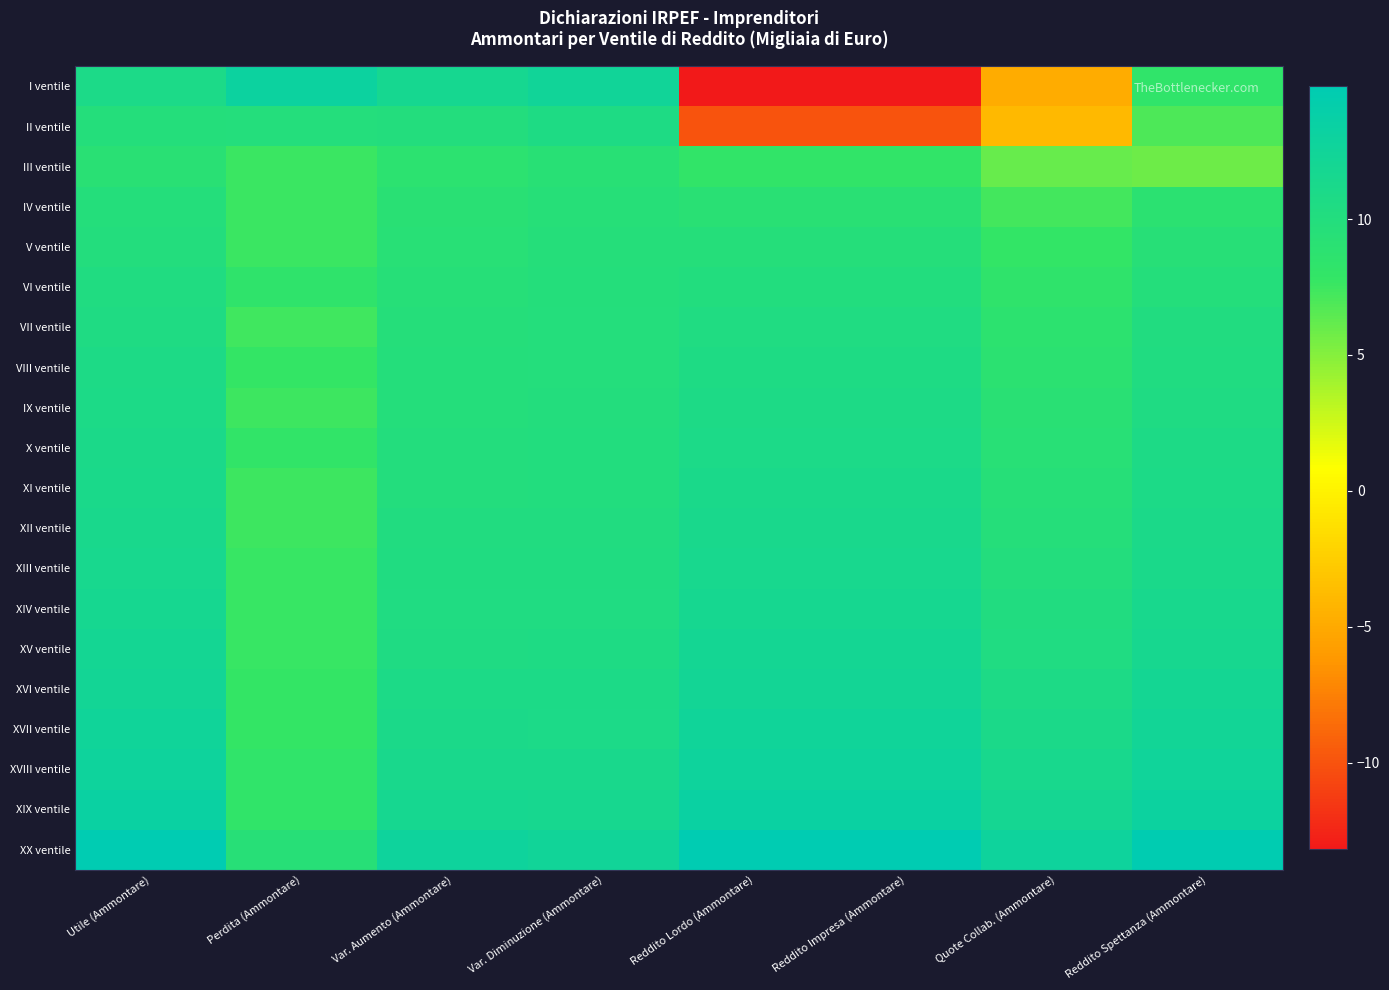

Which has a higher value, Perdita (Ammontare) or Quote Collab. (Ammontare)?

Perdita (Ammontare)